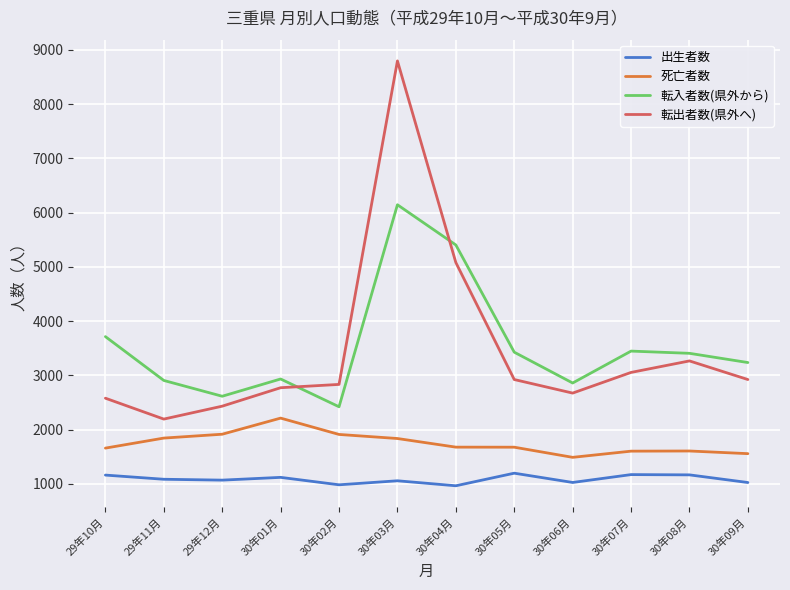

Rank the series at 30年02月 from highest to lowest value.

転出者数(県外へ), 転入者数(県外から), 死亡者数, 出生者数